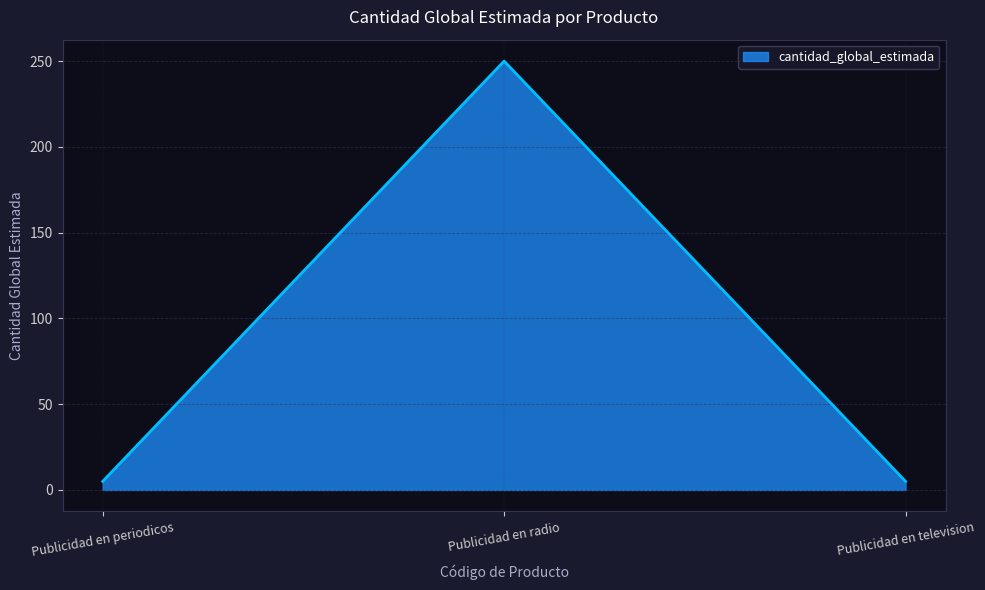

Which category has the highest value across all series?

Publicidad en radio